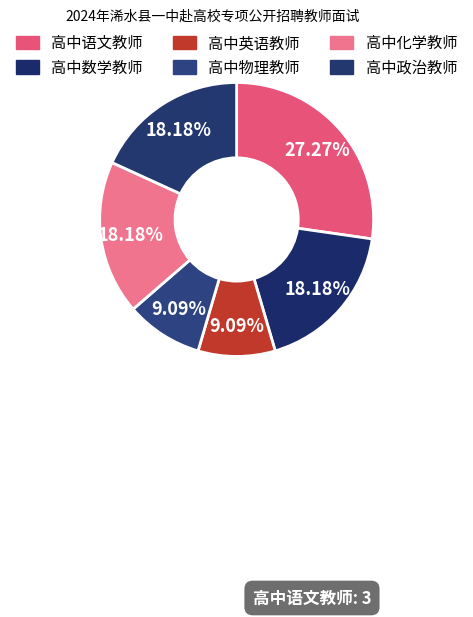

The 高中化学教师 slice represents 25% of the pie. True or false?

False